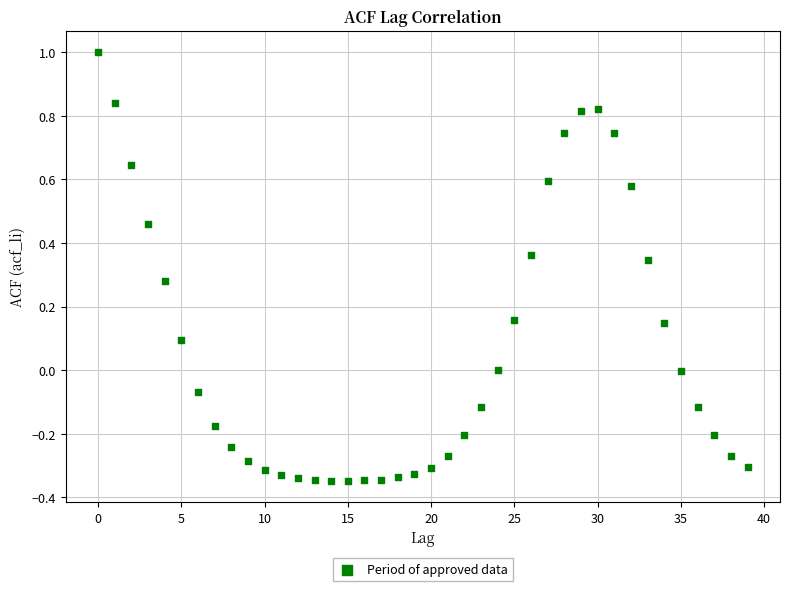

What is the range of Y values (max minus min)?

1.3